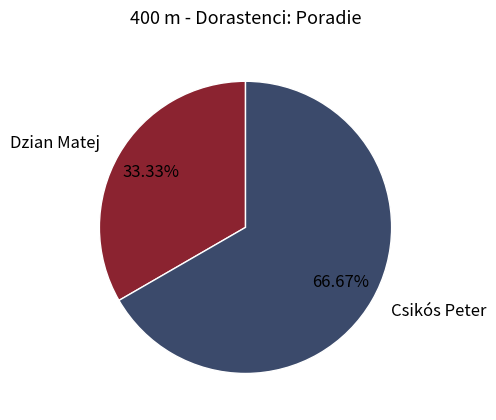

Which category has the smallest portion of the pie?

Dzian Matej